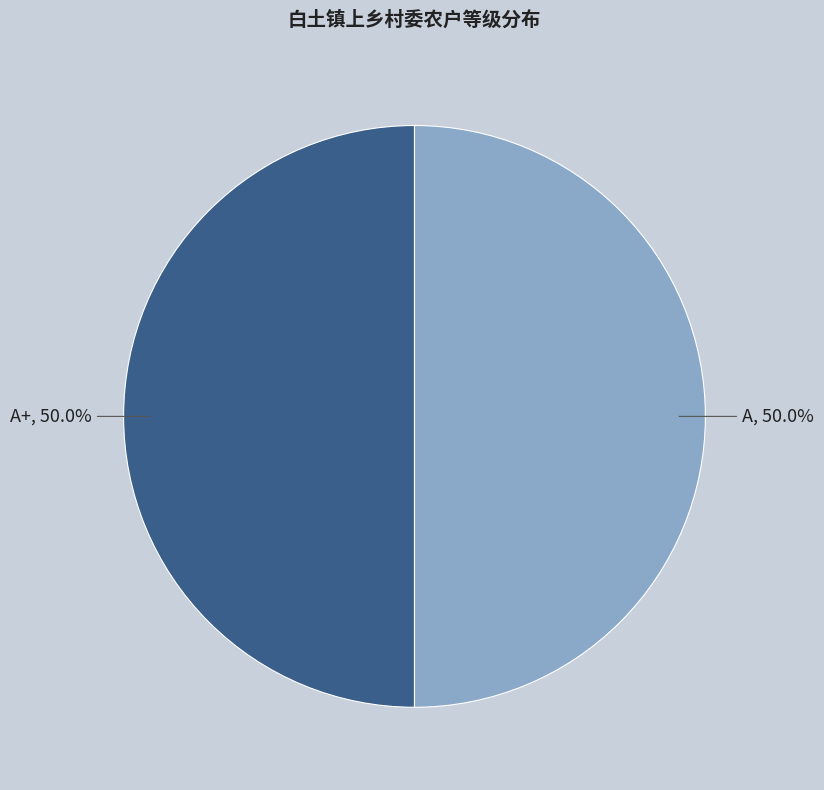

Combined, what portion of the pie is A+ and A?

100.0%